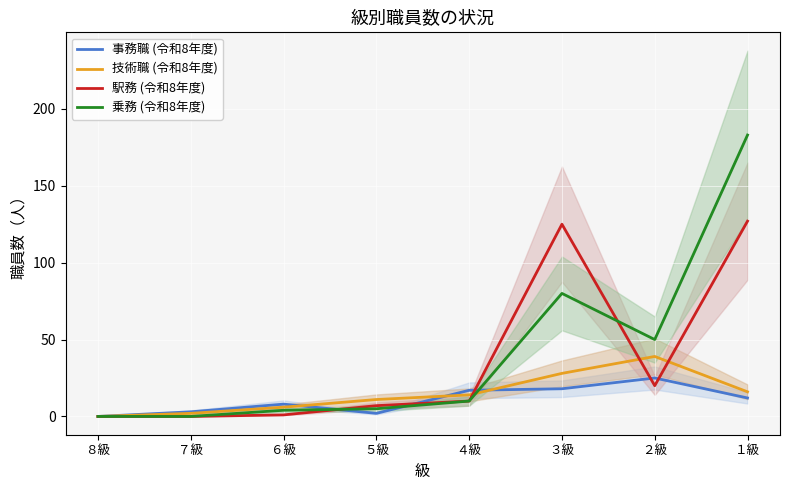

Is the value of 乗務 (令和8年度) at ８級 greater than the value of 駅務 (令和8年度) at ５級?

No